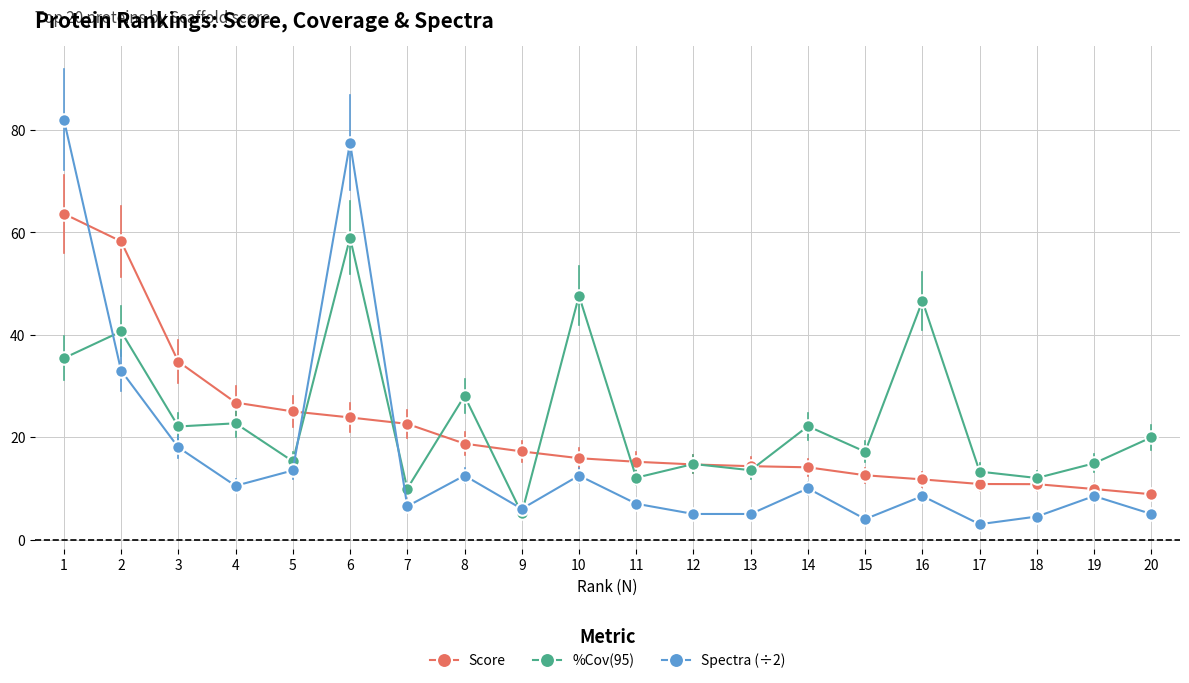

What is the approximate value of Score at 19?

9.9